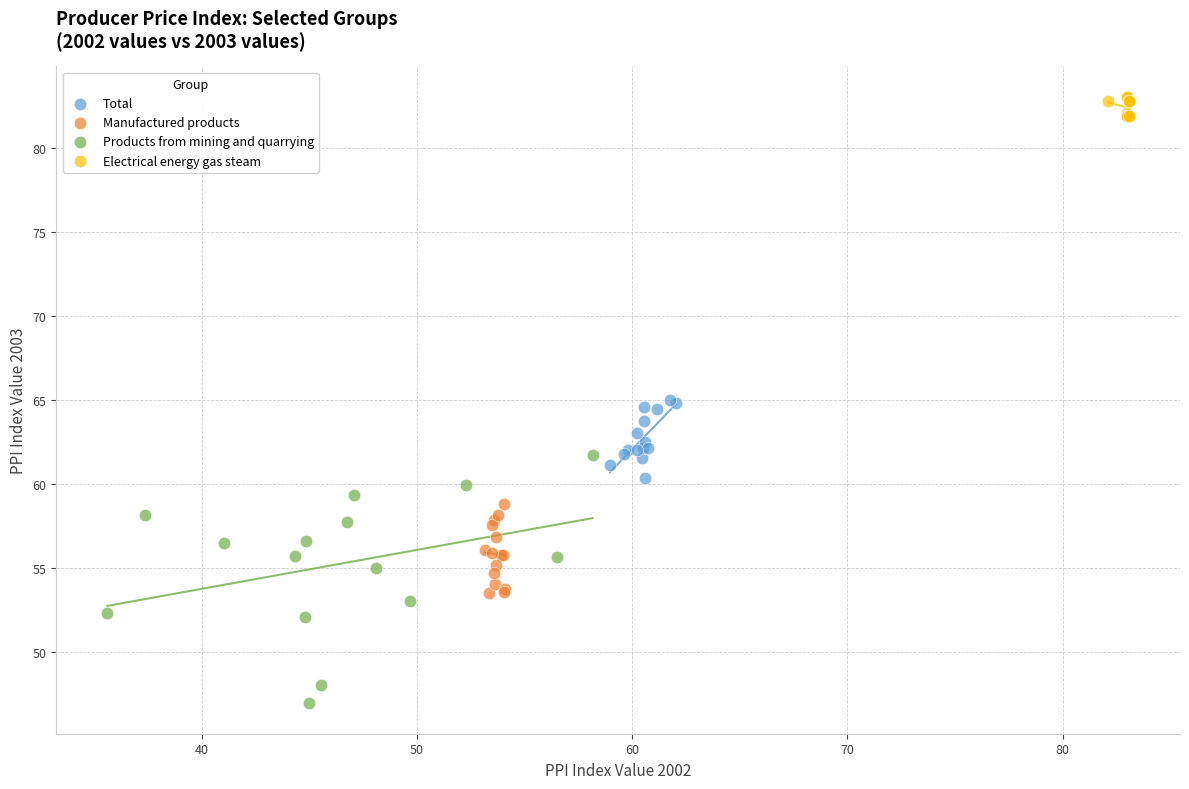

Which series has the largest Y range (max minus min)?

Products from mining and quarrying